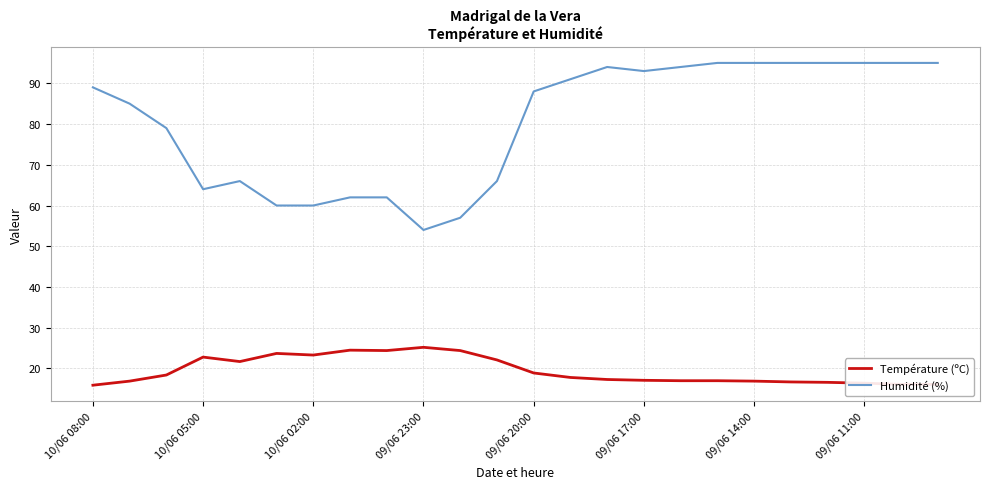

Which series has the largest range (max minus min)?

Humidité (%)